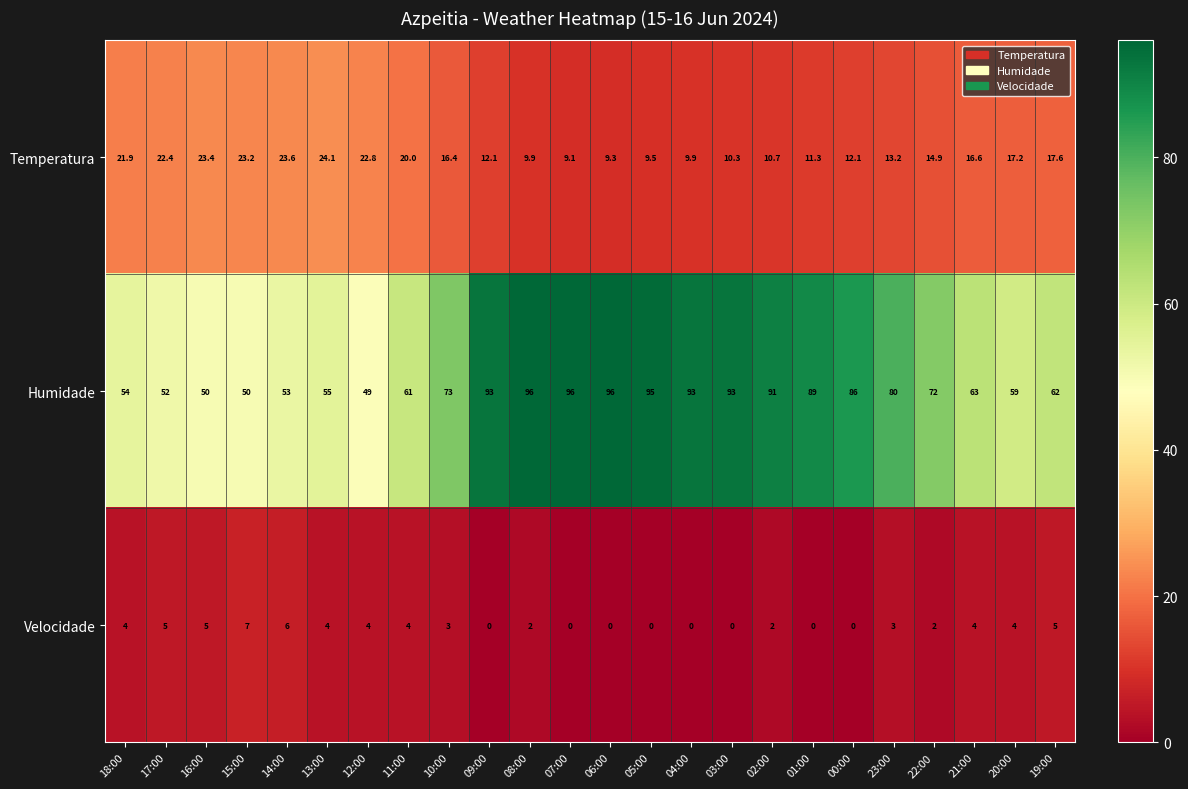

Which series changed the most between 18:00 and 12:00?

Humidade